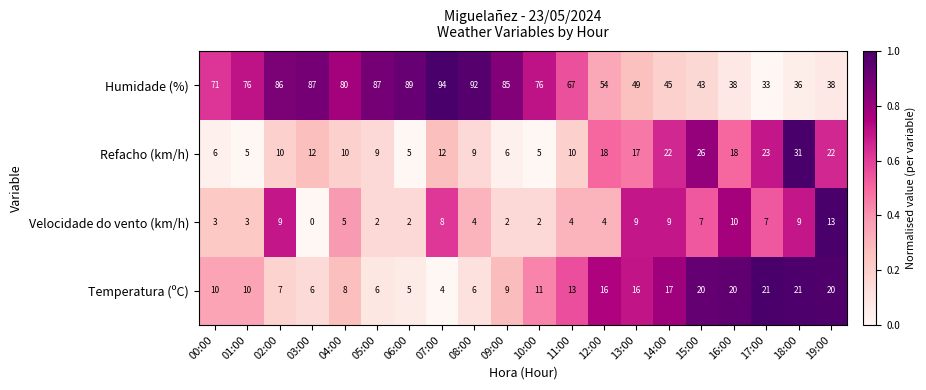

Count the number of data series in this chart.

4